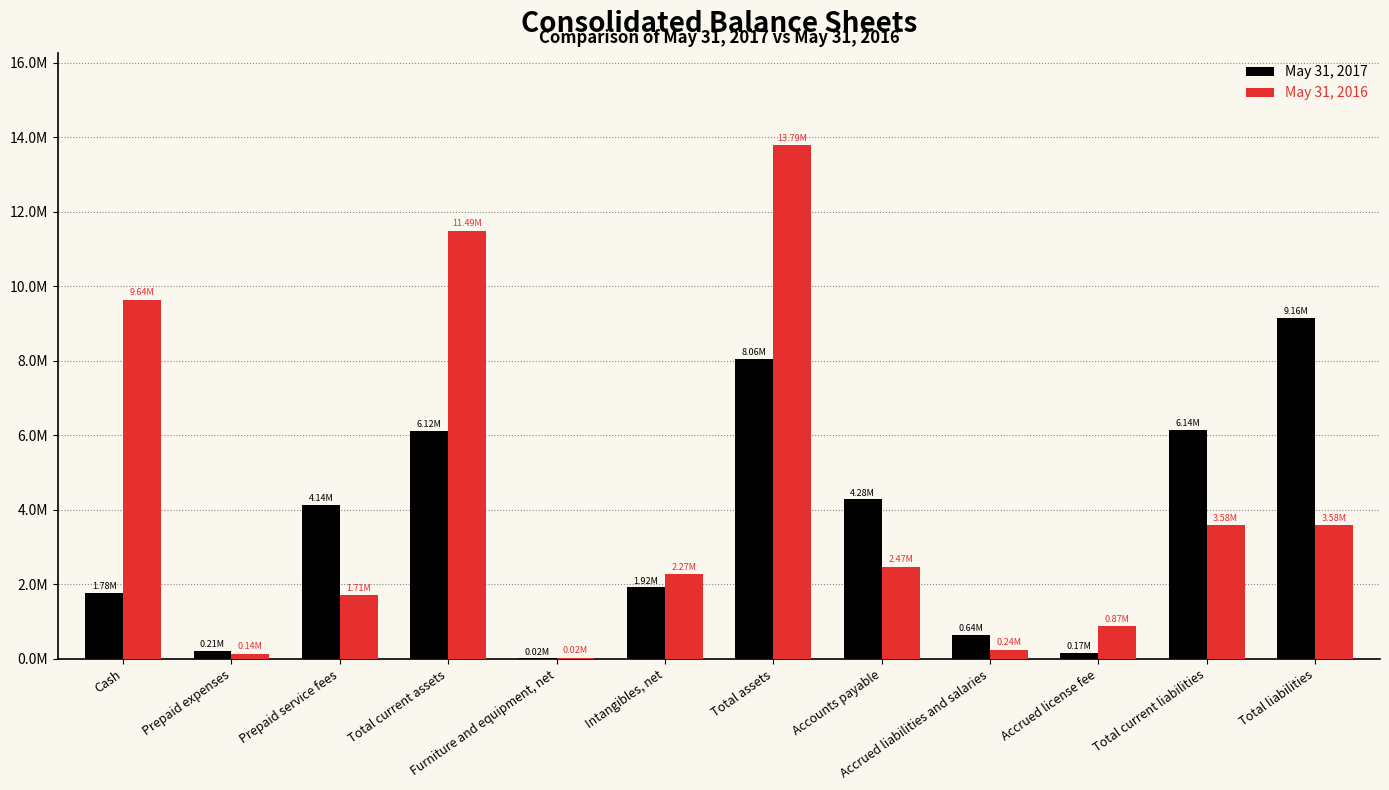

Does the chart contain stacked bars?

No